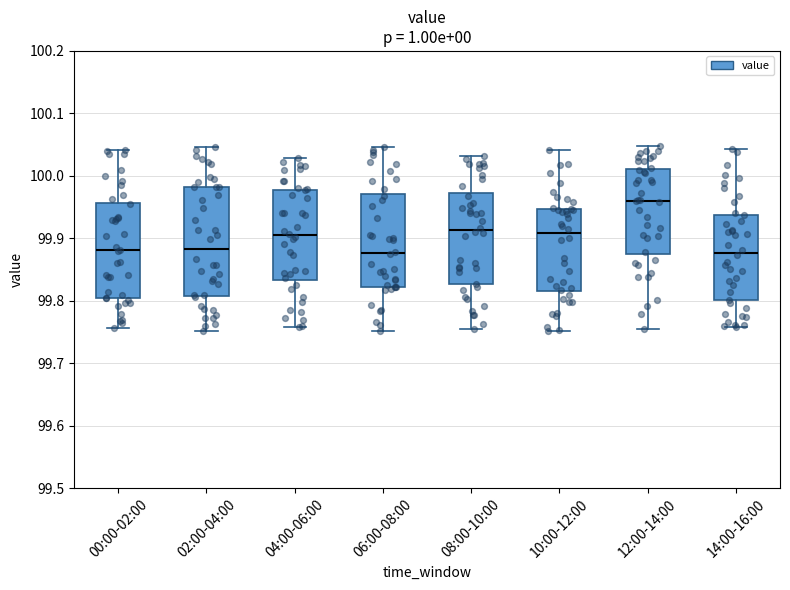

Comparing the boxes themselves (not the whiskers), which one is the tallest?

02:00-04:00